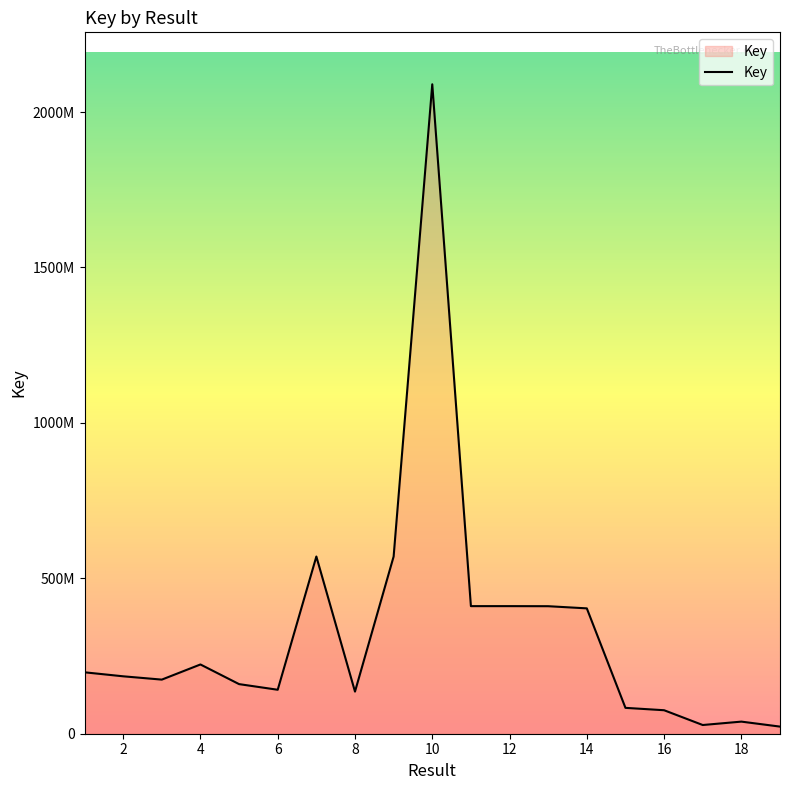

What is the minimum value shown in the chart?

22912663